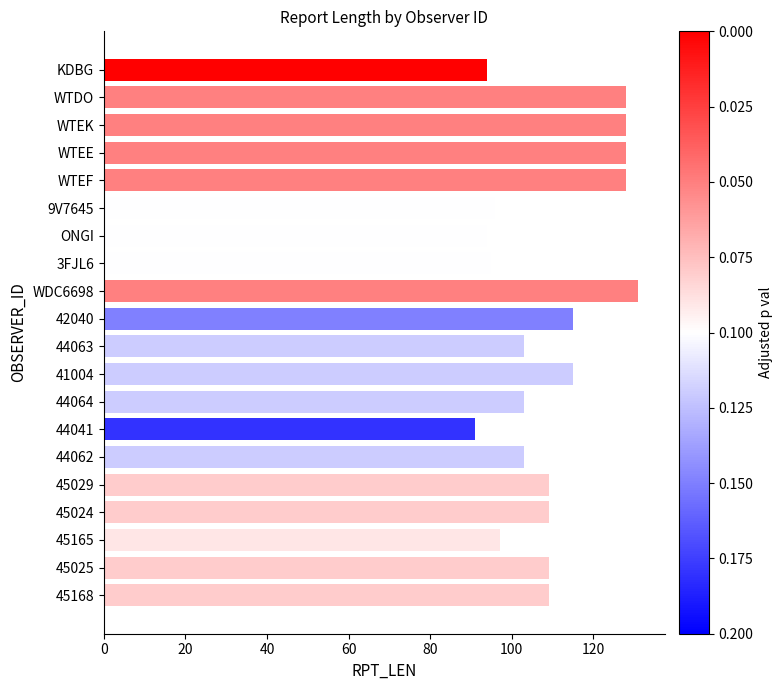

Reading top to bottom, list all the values displayed in this chart.

KDBG=94	WTDO=128	WTEK=128	WTEE=128	WTEF=128	9V7645=96	ONGI=94	3FJL6=95	WDC6698=131	42040=115	44063=103	41004=115	44064=103	44041=91	44062=103	45029=109	45024=109	45165=97	45025=109	45168=109